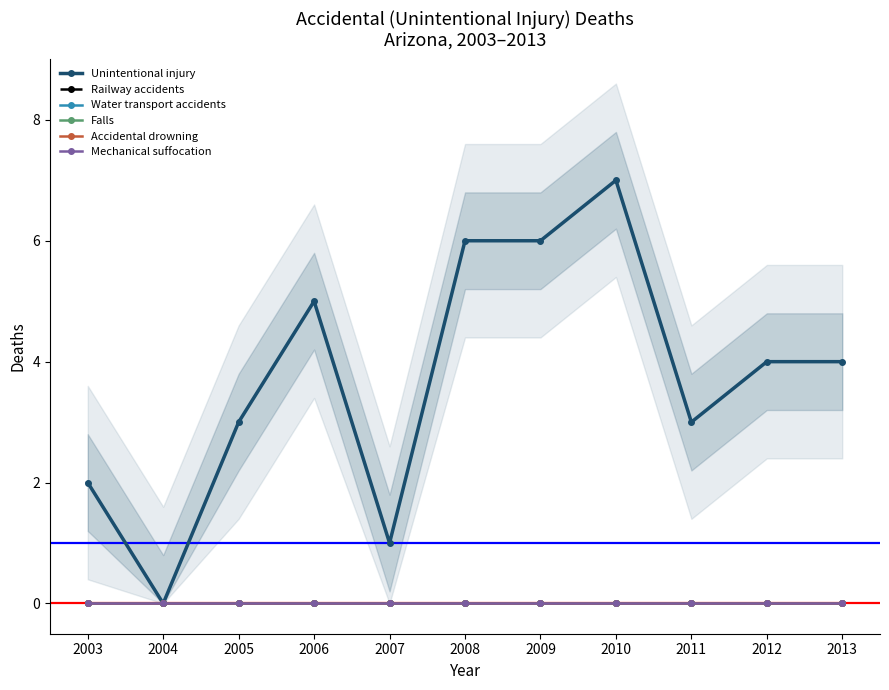

True or false: Accidental drowning and Mechanical suffocation intersect in this chart.

False